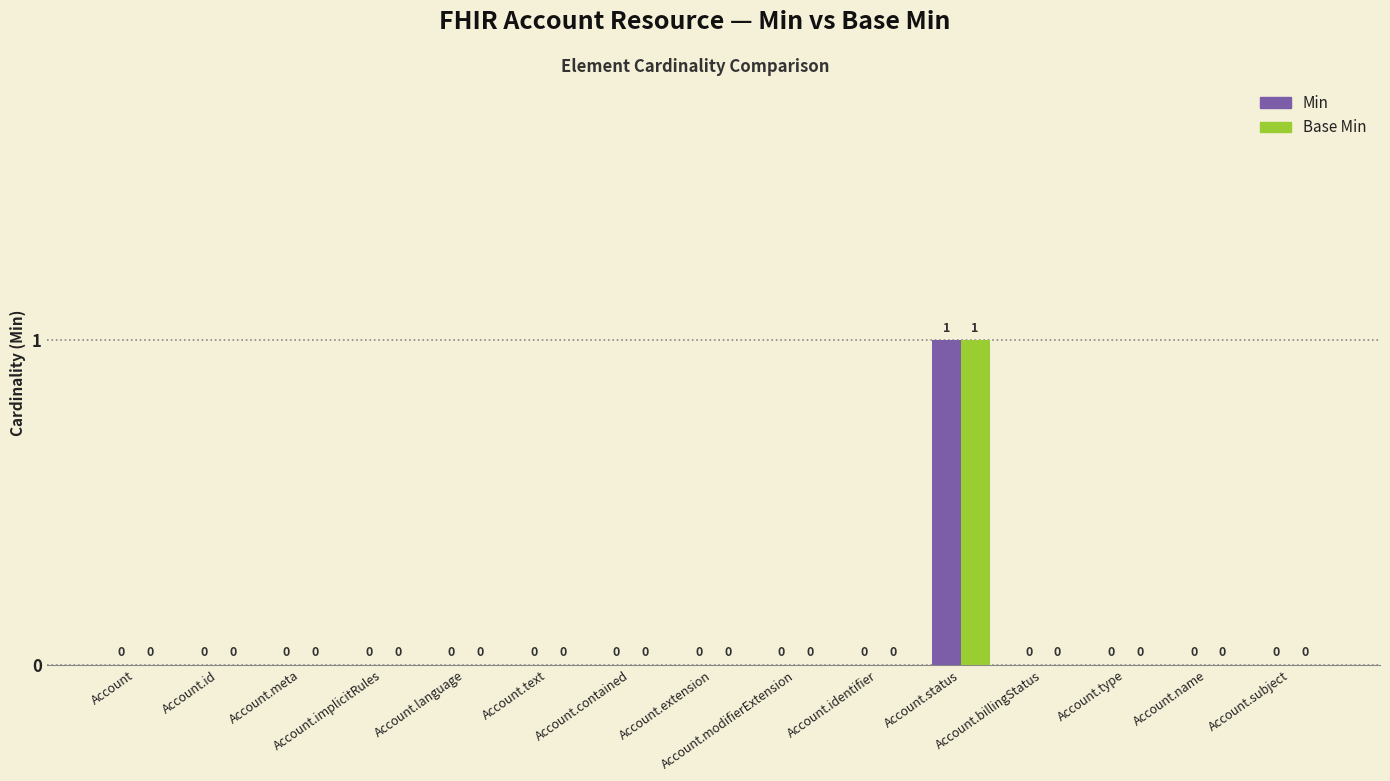

Reading right to left, what are all the values shown in this chart?

Min: 0	0	0	0	1	0	0	0	0	0	0	0	0	0	0
Base Min: 0	0	0	0	1	0	0	0	0	0	0	0	0	0	0